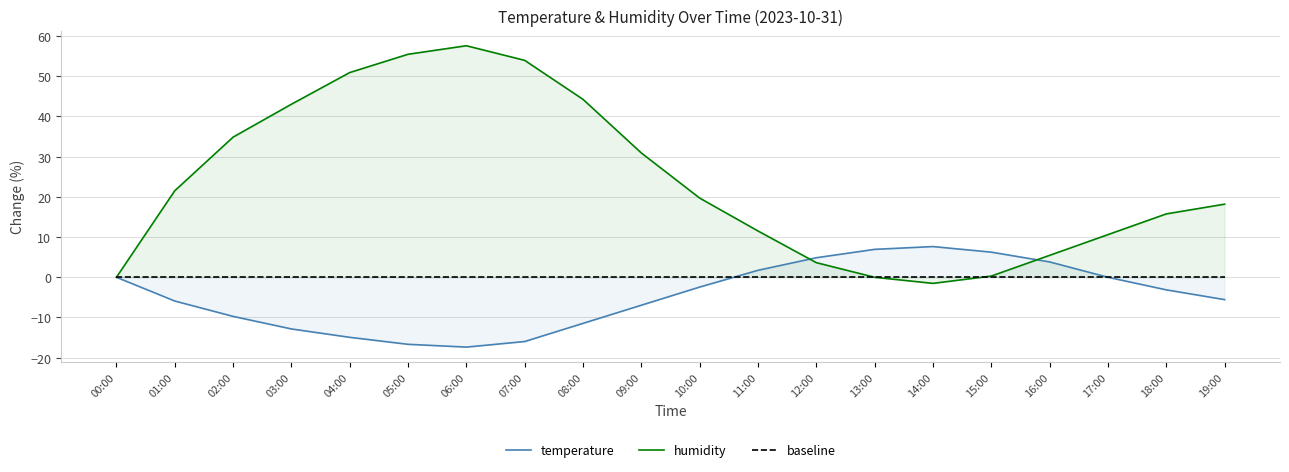

What are all the series names shown in the legend?

temperature, humidity, baseline